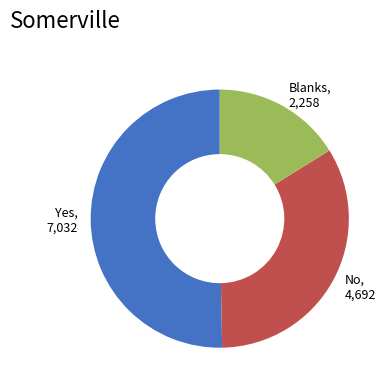

True or false: Blanks accounts for 16% of the total.

True